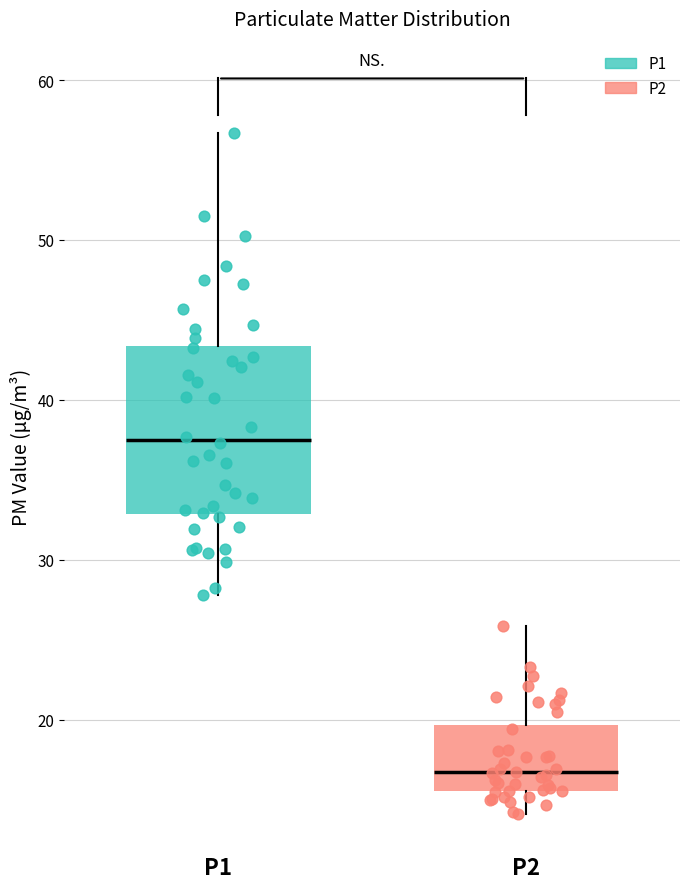

Reading left to right, read every box against the y-axis: the position of its median line, the range the box covers, and the ends of its whiskers. The values are not printed on the chart, so give them approximately, as read against the axis.

P1: median 37, box 33 to 43, whiskers 28 to 57
P2: median 17, box 16 to 20, whiskers 14 to 26